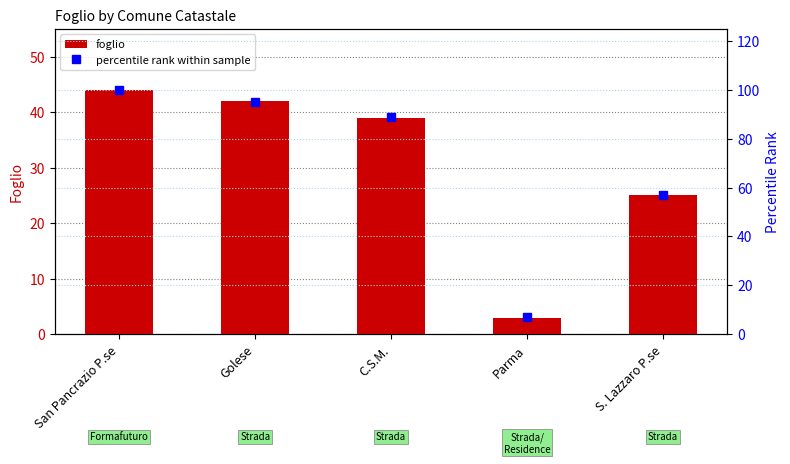

Is the value of percentile rank within sample at Parma greater than the value of foglio at C.S.M.?

No